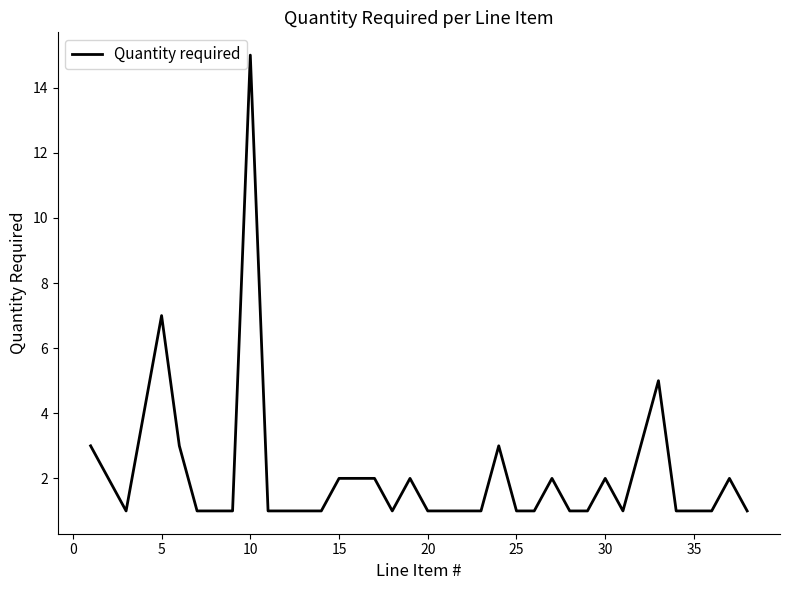

What is the maximum value shown in the chart?

15